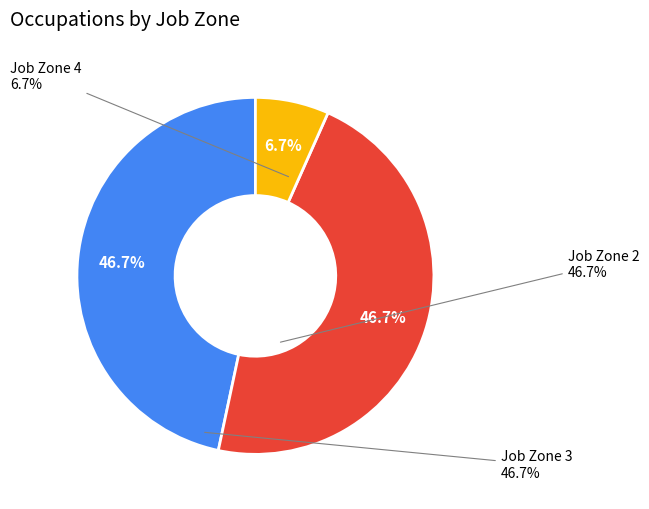

Does any single category account for the majority?

No